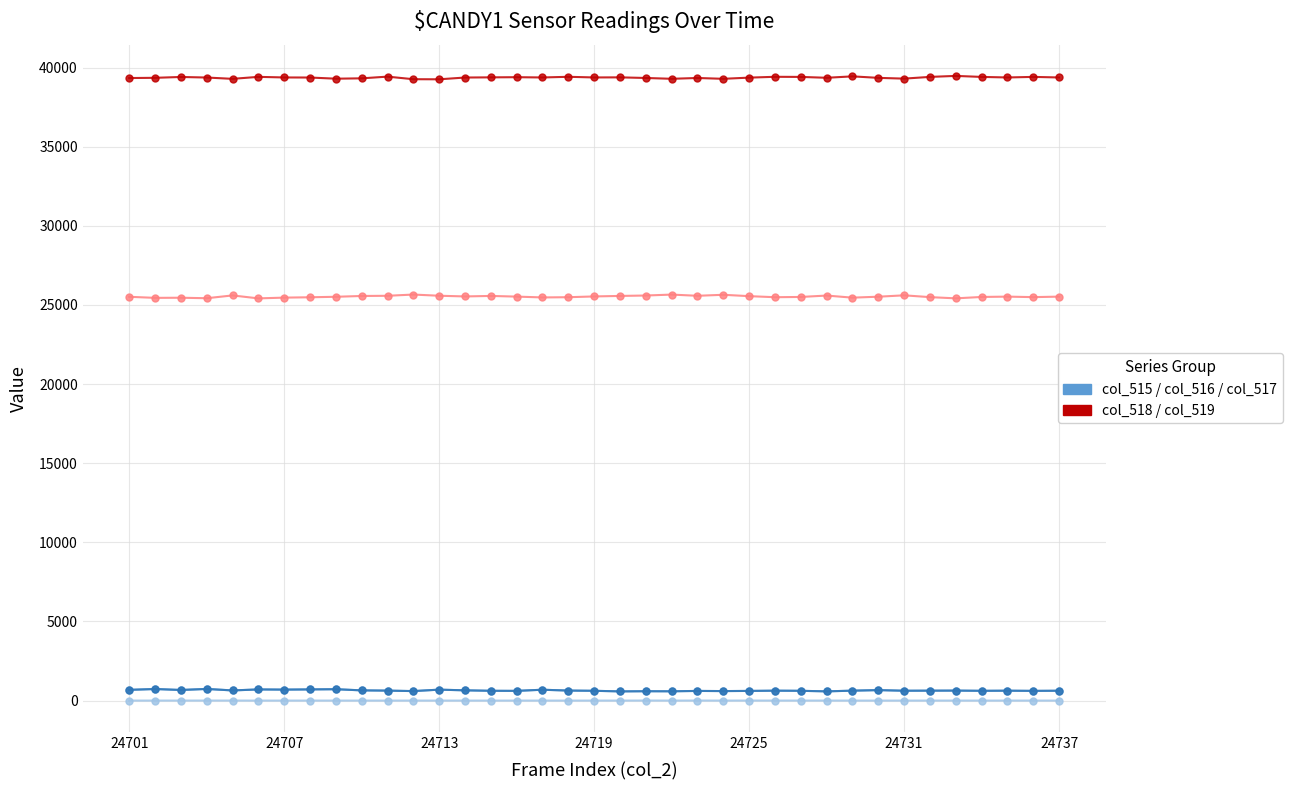

What is the maximum value shown in the chart?

39475